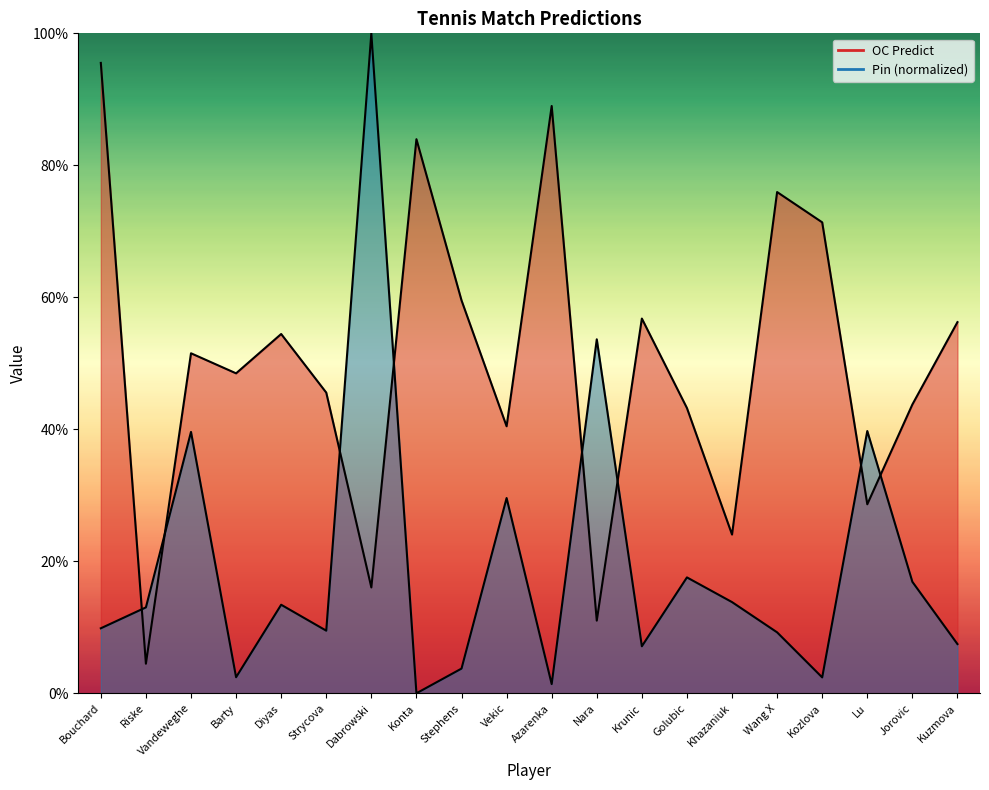

How many intersections are there between OC Predict and Pin?

8